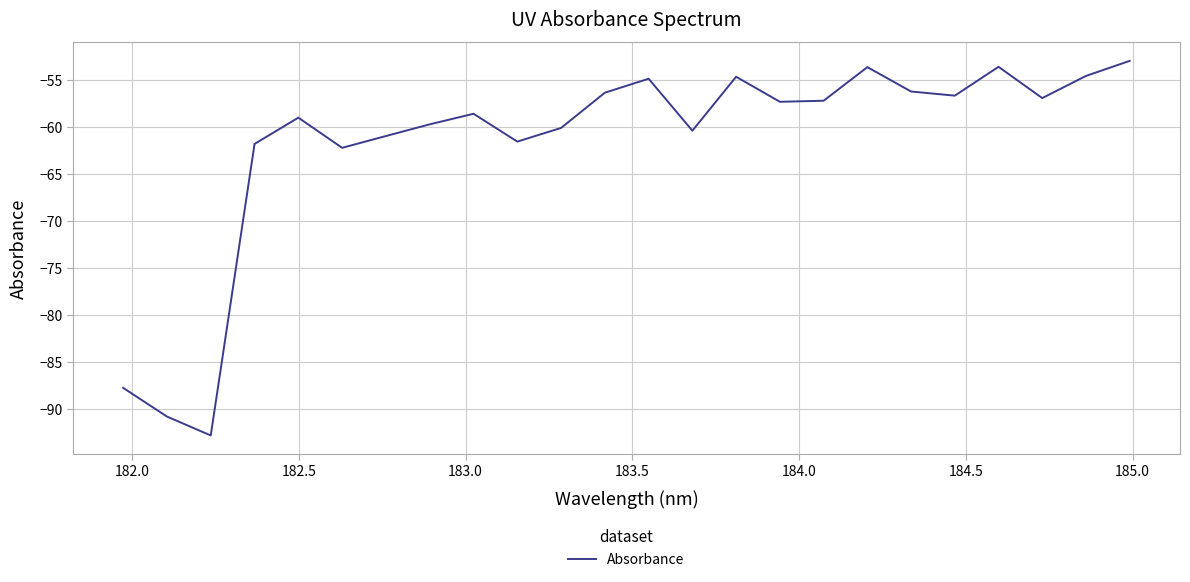

What is the smallest value displayed?

-92.8